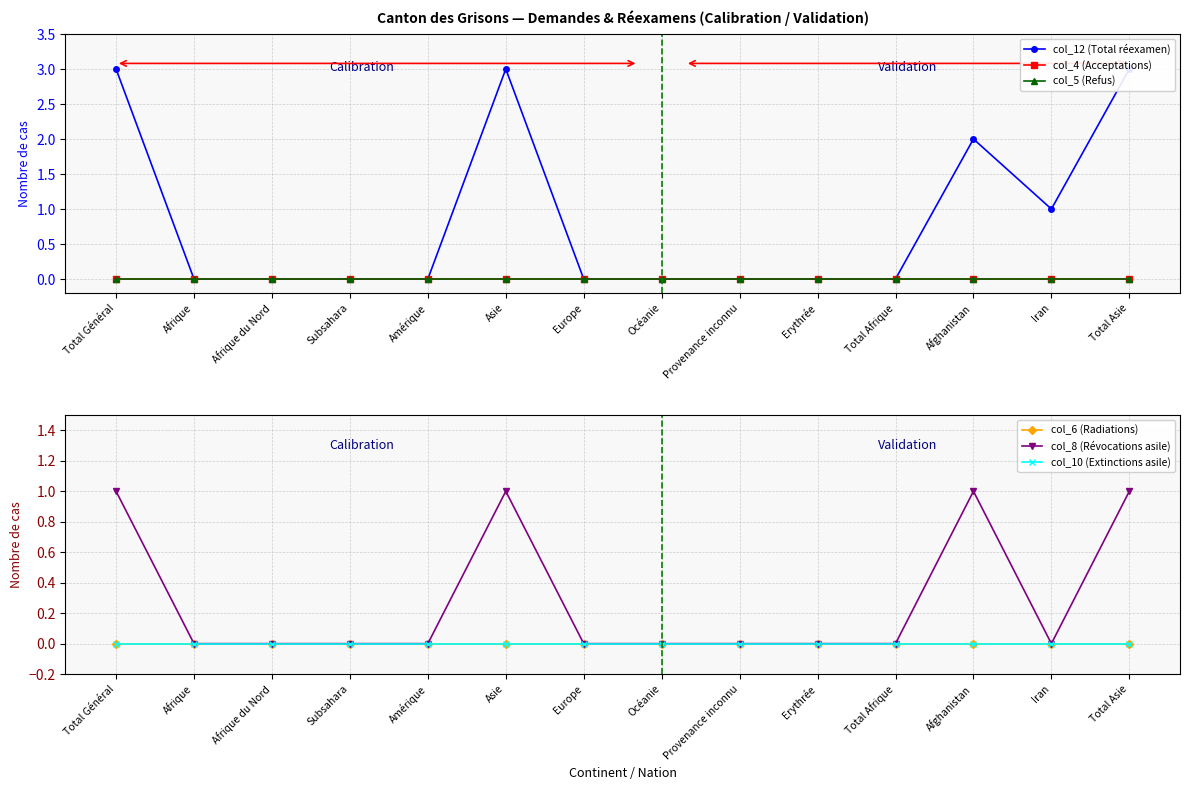

True or false: col_5 (Refus) and col_8 (Révocations asile) cross at least once.

False